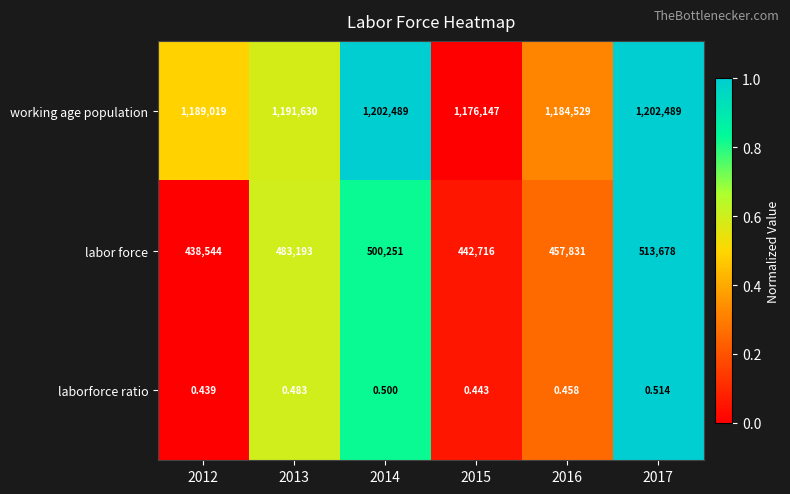

Which series has the largest total across all categories?

working age population